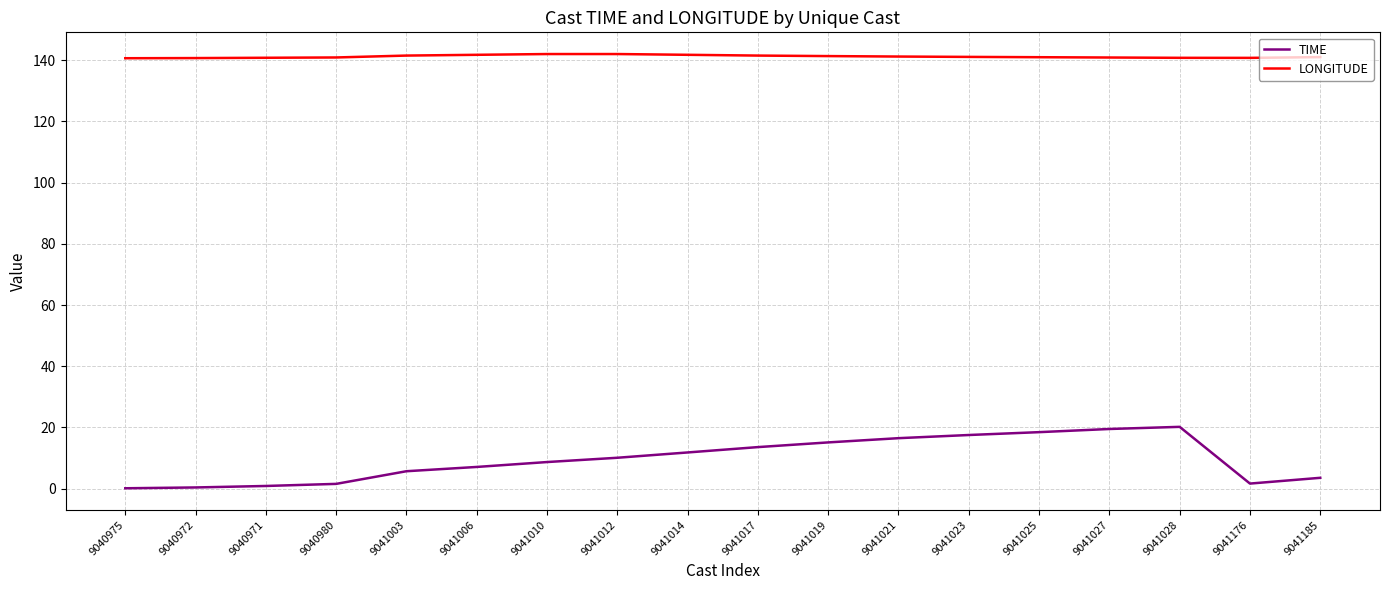

What is the maximum value for TIME?

20.2